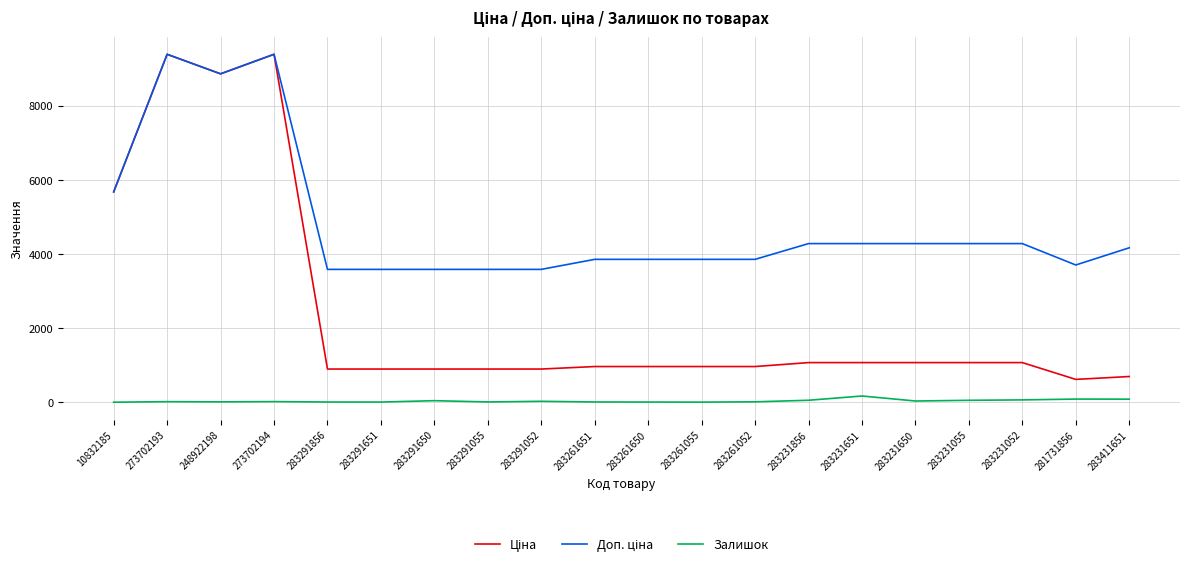

The Залишок series shows 2.0 at 10832185. True or false?

True